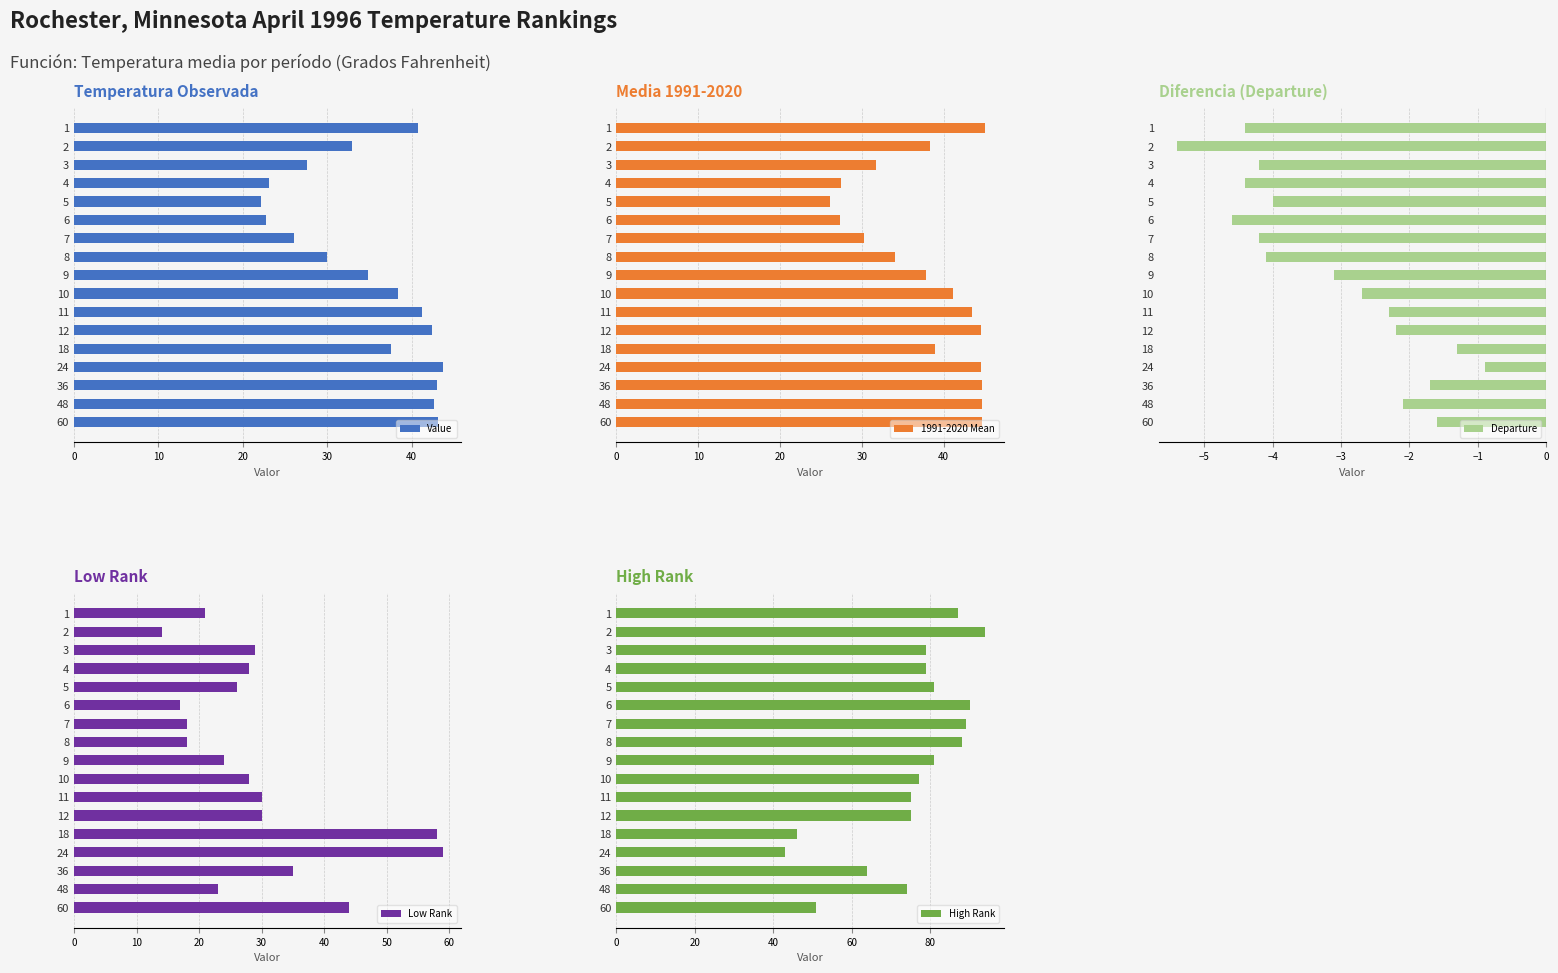

What is the sum of all Low Rank values?

502